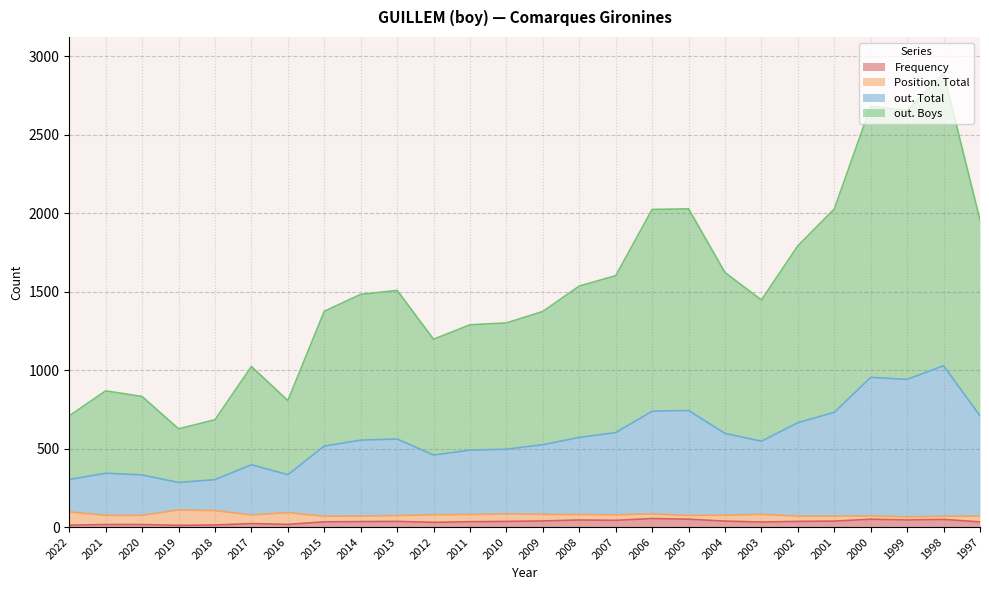

True or false: Frequency has a value of 39 at 2009.

True